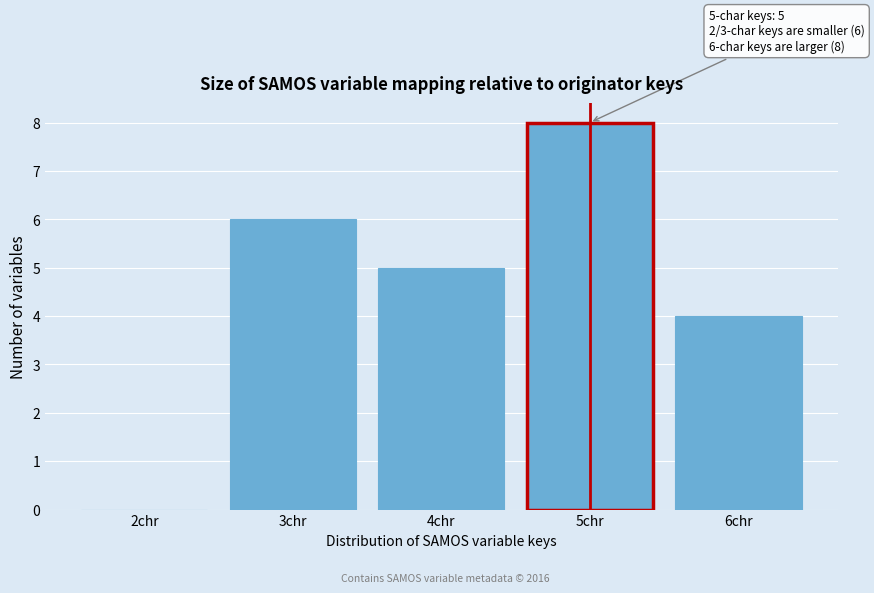

Reading right to left, transcribe all the data shown in this chart.

6chr=4	5chr=8	4chr=5	3chr=6	2chr=0